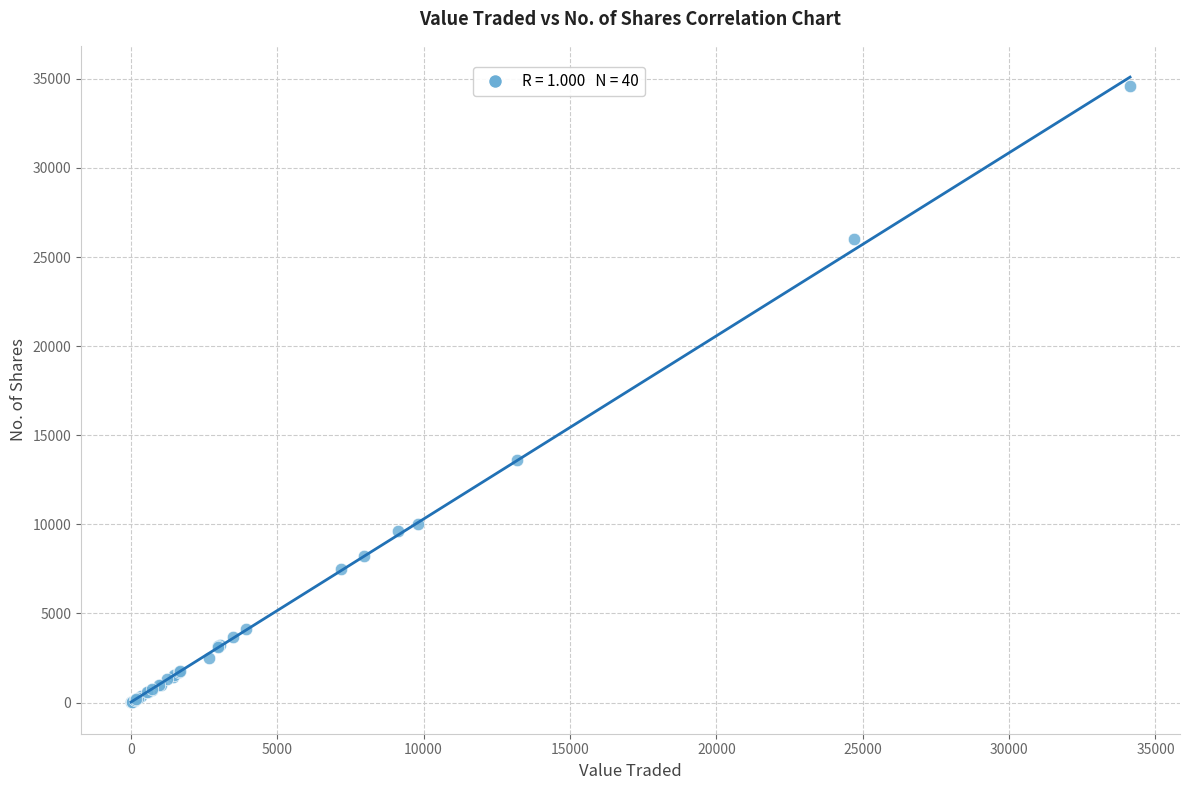

What Y value in the scatter plot is closest to 17294?

13600